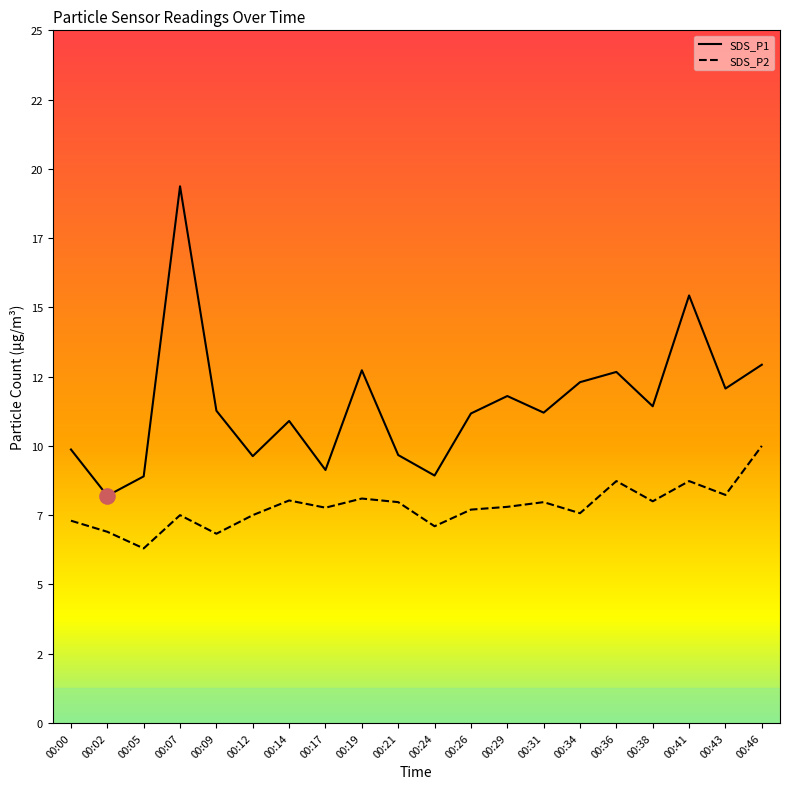

Which series has the largest Y range (max minus min)?

SDS_P1